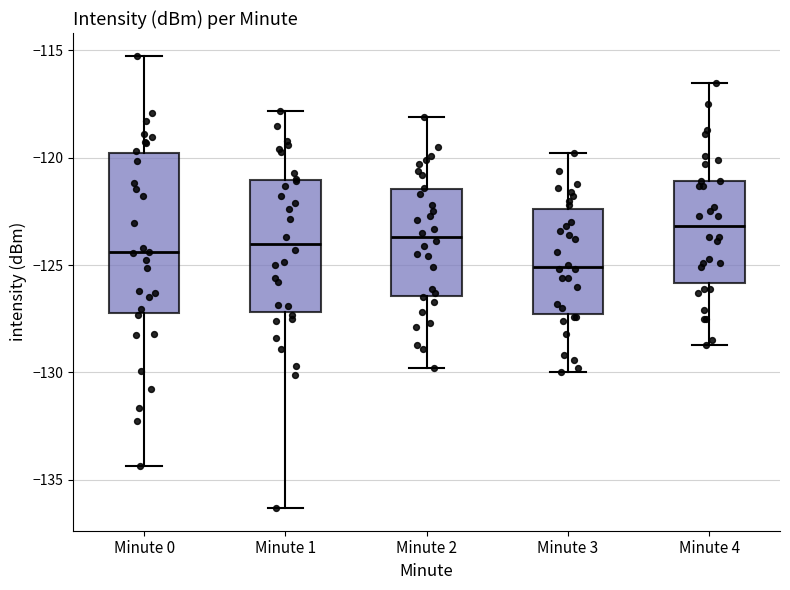

Which box is the tallest, from its lower edge to its upper edge?

Minute 0